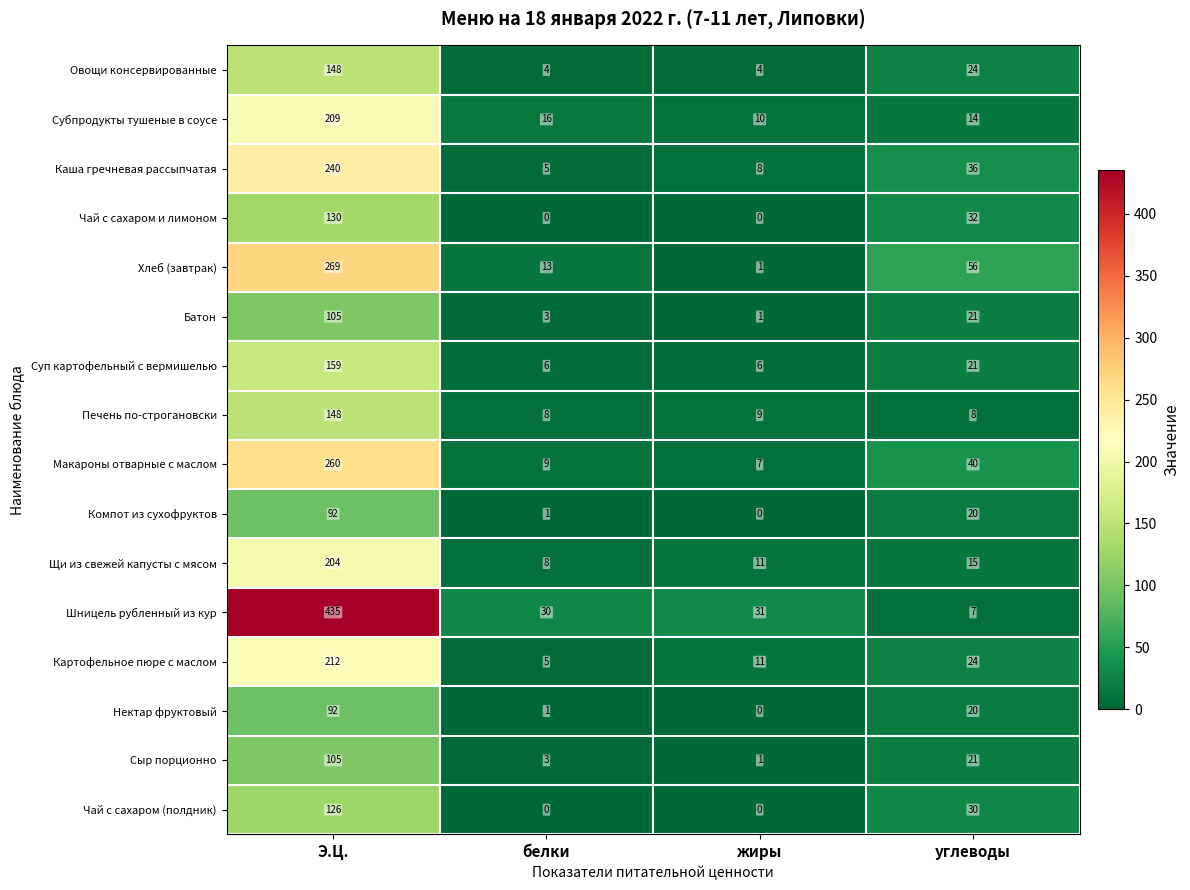

Count the number of categories in the chart.

4